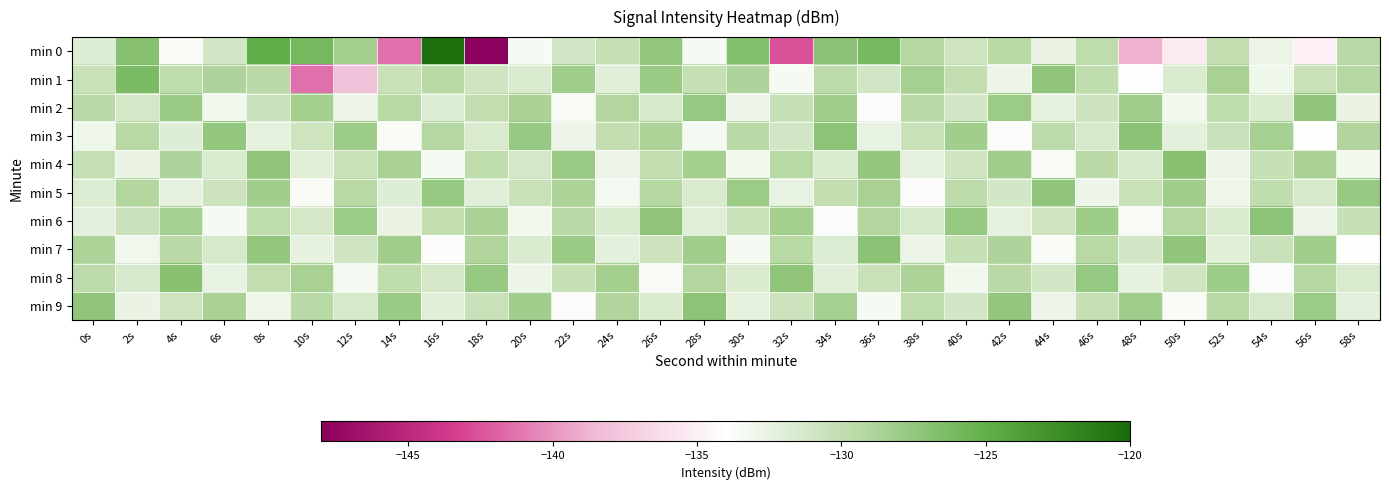

What is the total value across all series at 14s?

-1313.7